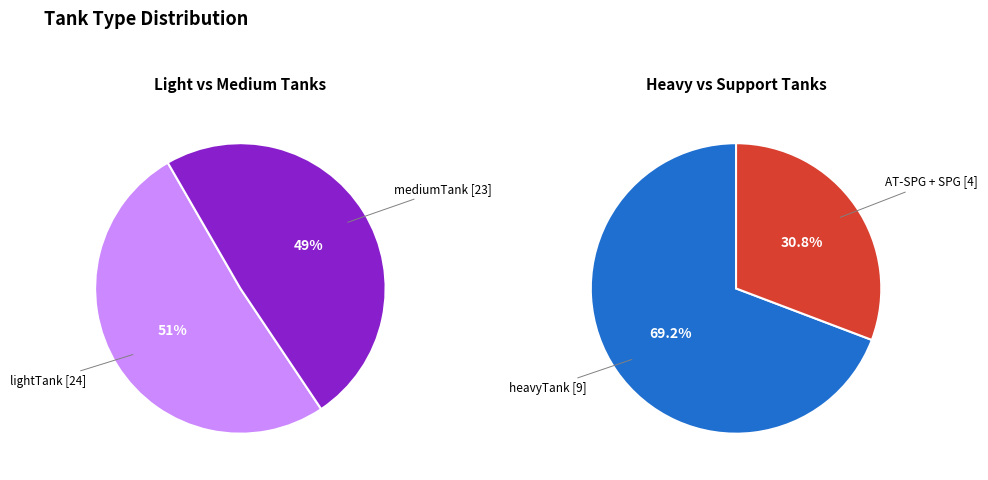

To the nearest percent, what is the difference between the largest and smallest slice percentages?

38%